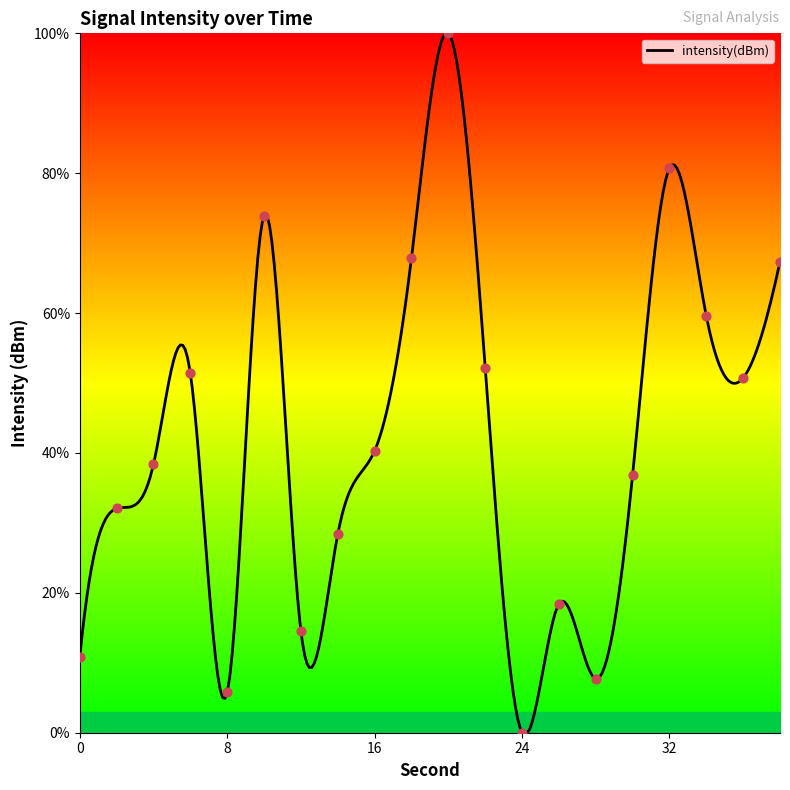

What is the ratio of the value at 14 to the value at 2?

0.9